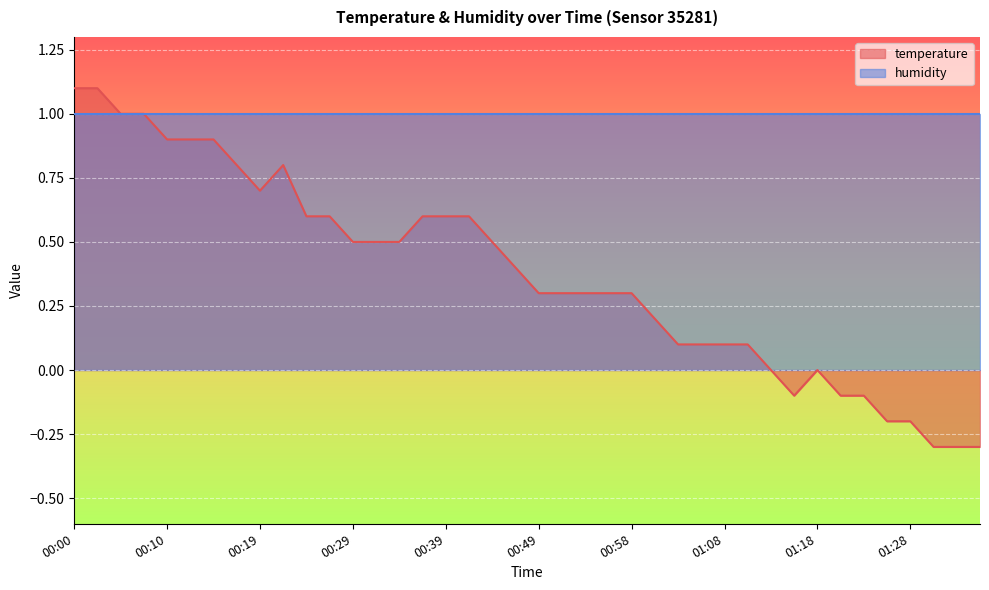

Is it true that the value at 00:05 is 0.5?

False